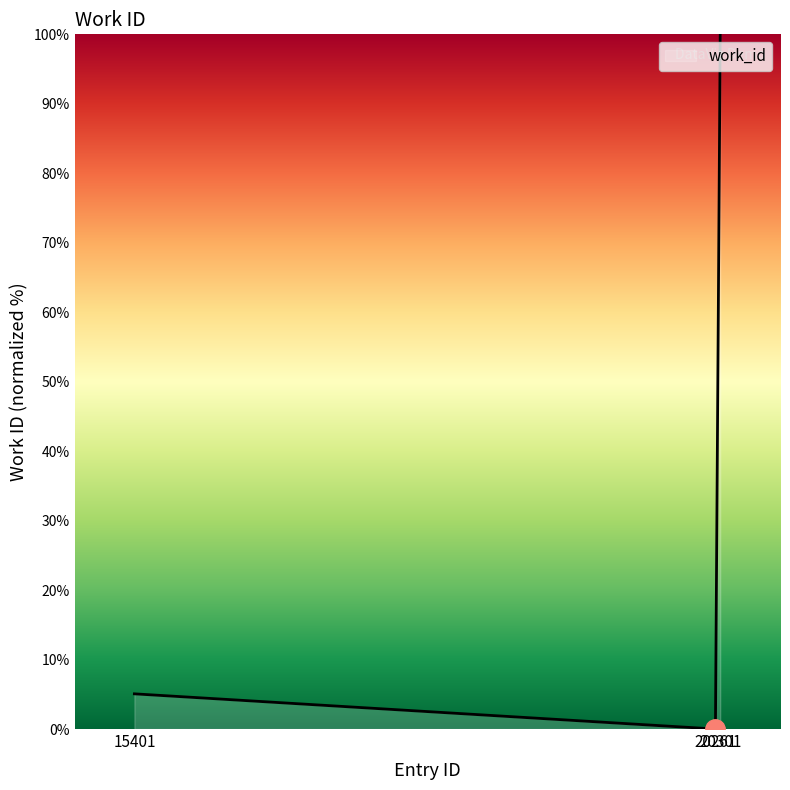

Reading left to right, transcribe all the data shown in this chart.

15401=5.1	20261=0.0	20301=100.0